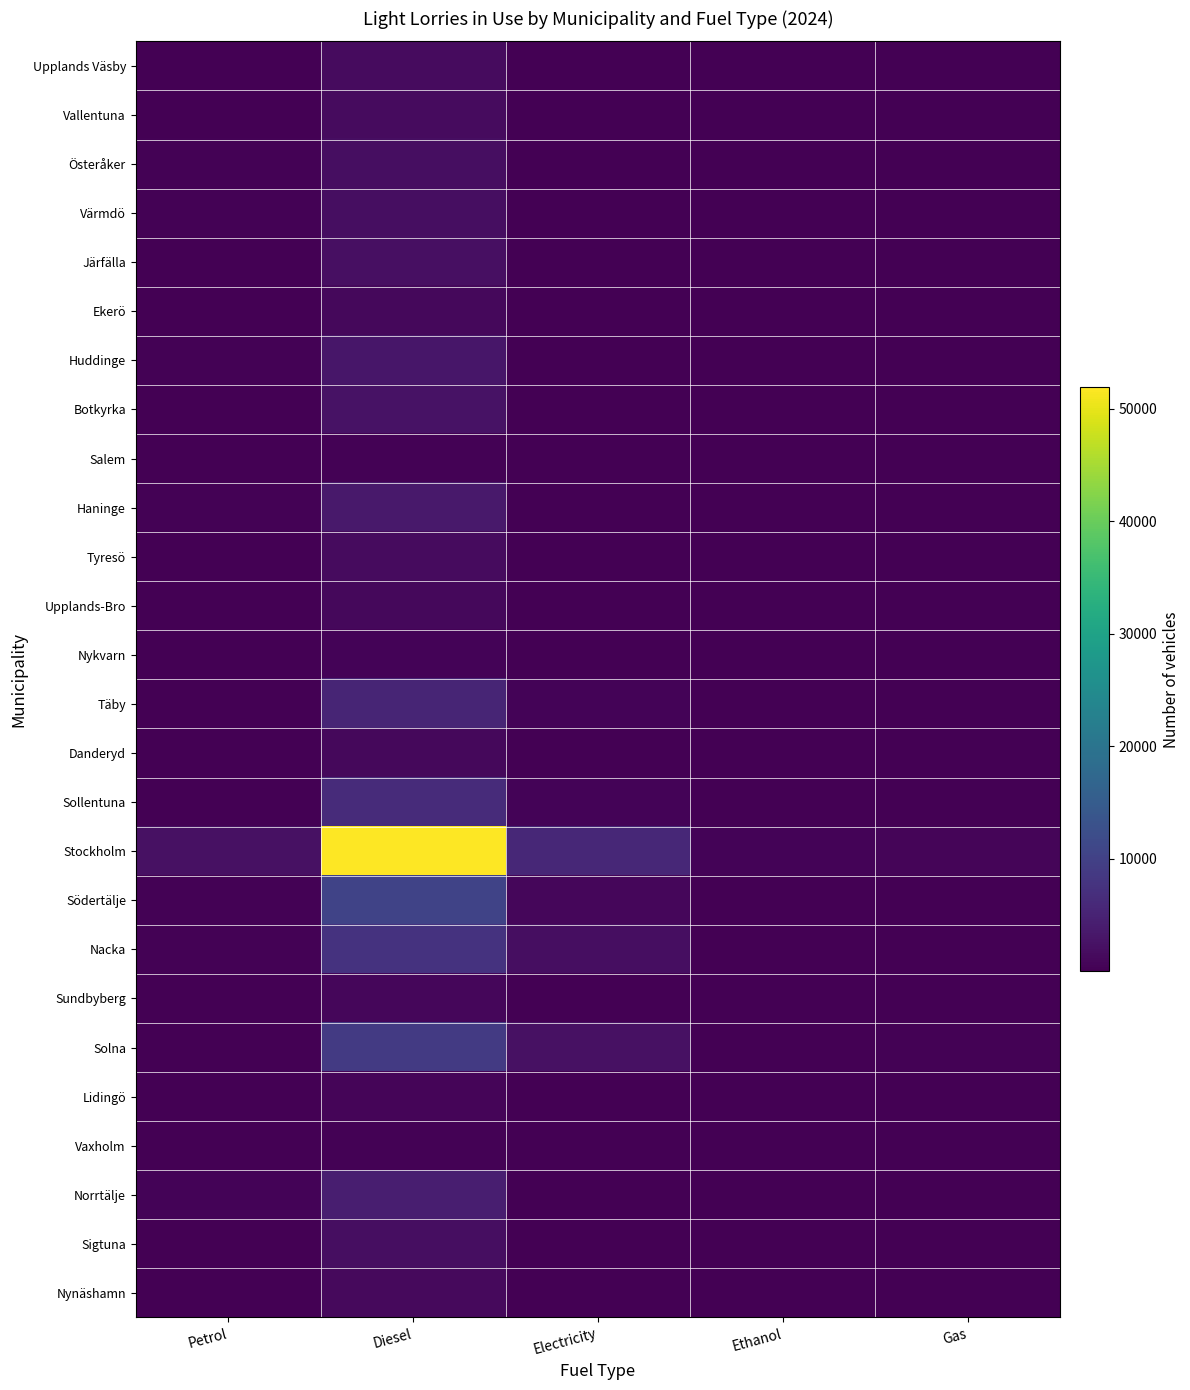

Which series has the widest spread of values?

Stockholm